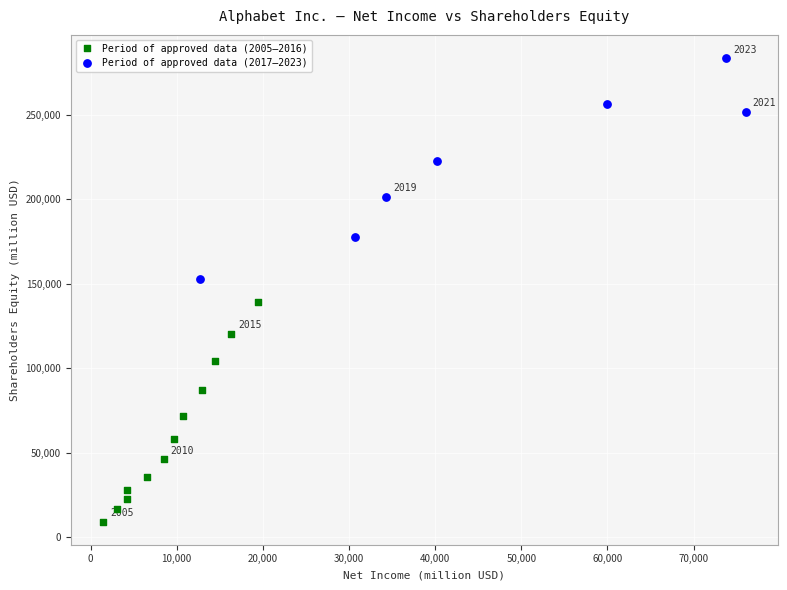

Which series contains the lowest Y value?

Period of approved data (2005–2016)